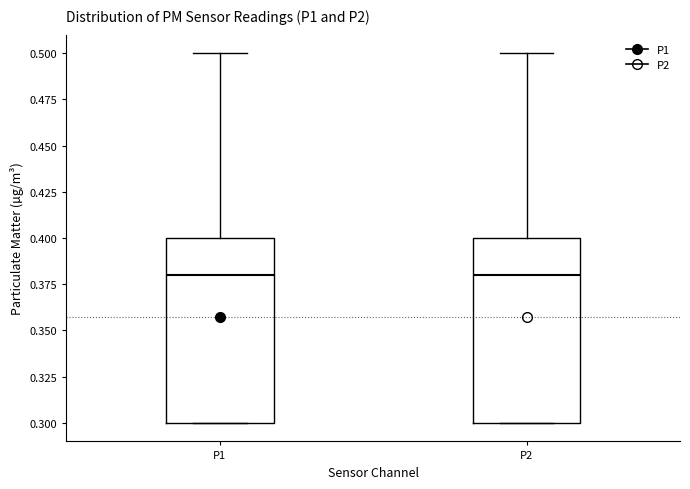

Reading left to right, read every box against the y-axis: the position of its median line, the range the box covers, and the ends of its whiskers. The values are not printed on the chart, so give them approximately, as read against the axis.

P1: median 0.38, box 0.30 to 0.40, whiskers 0.30 to 0.50
P2: median 0.38, box 0.30 to 0.40, whiskers 0.30 to 0.50